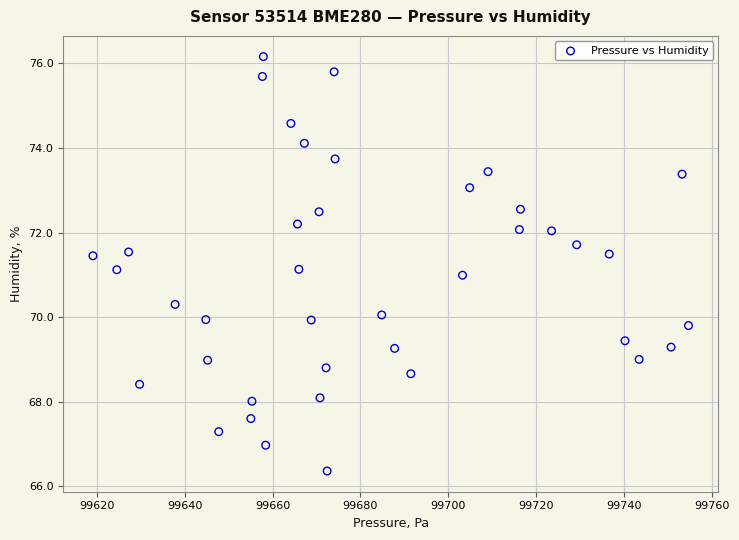

What is the range of X values (max minus min)?

135.7